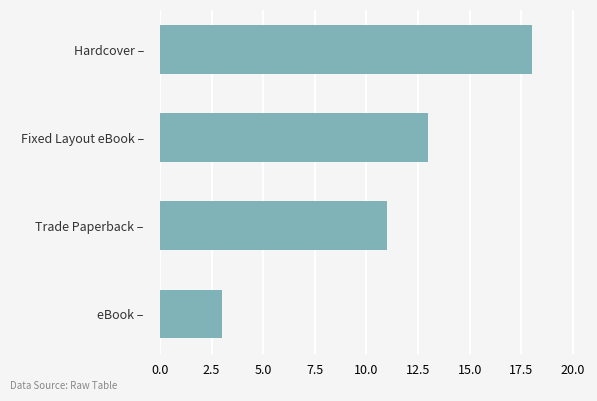

Rank the categories by value from highest to lowest.

Hardcover –, Fixed Layout eBook –, Trade Paperback –, eBook –